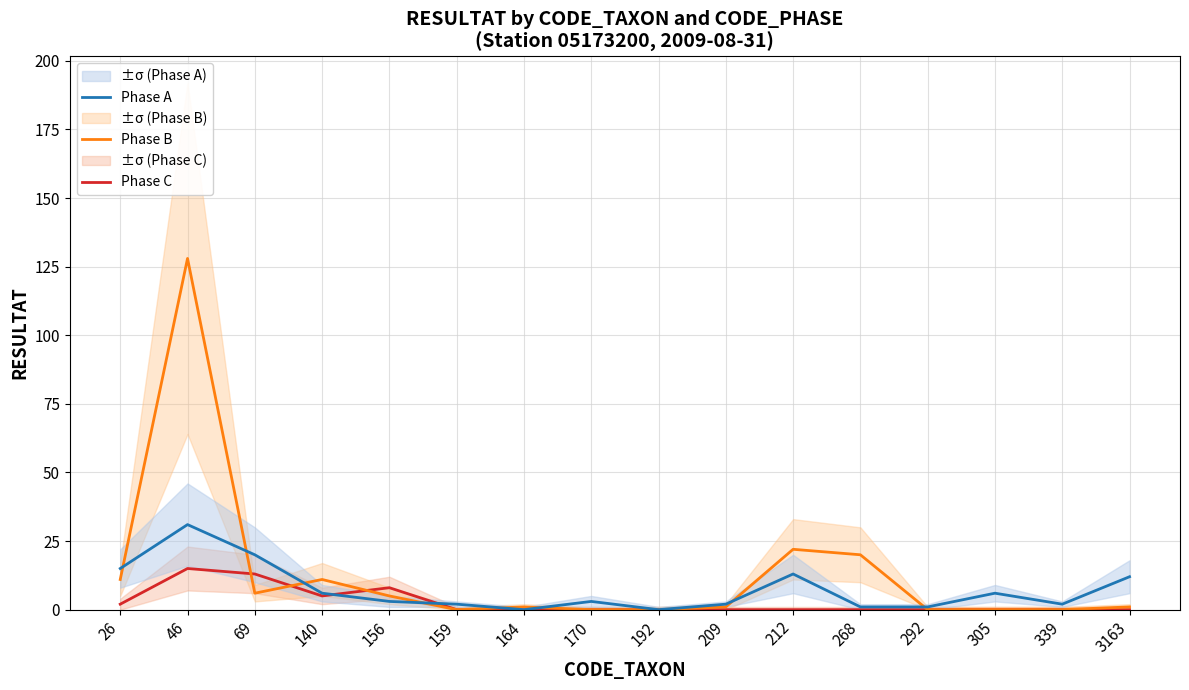

What is the difference between the maximum and second lowest values in the Phase B series?

128